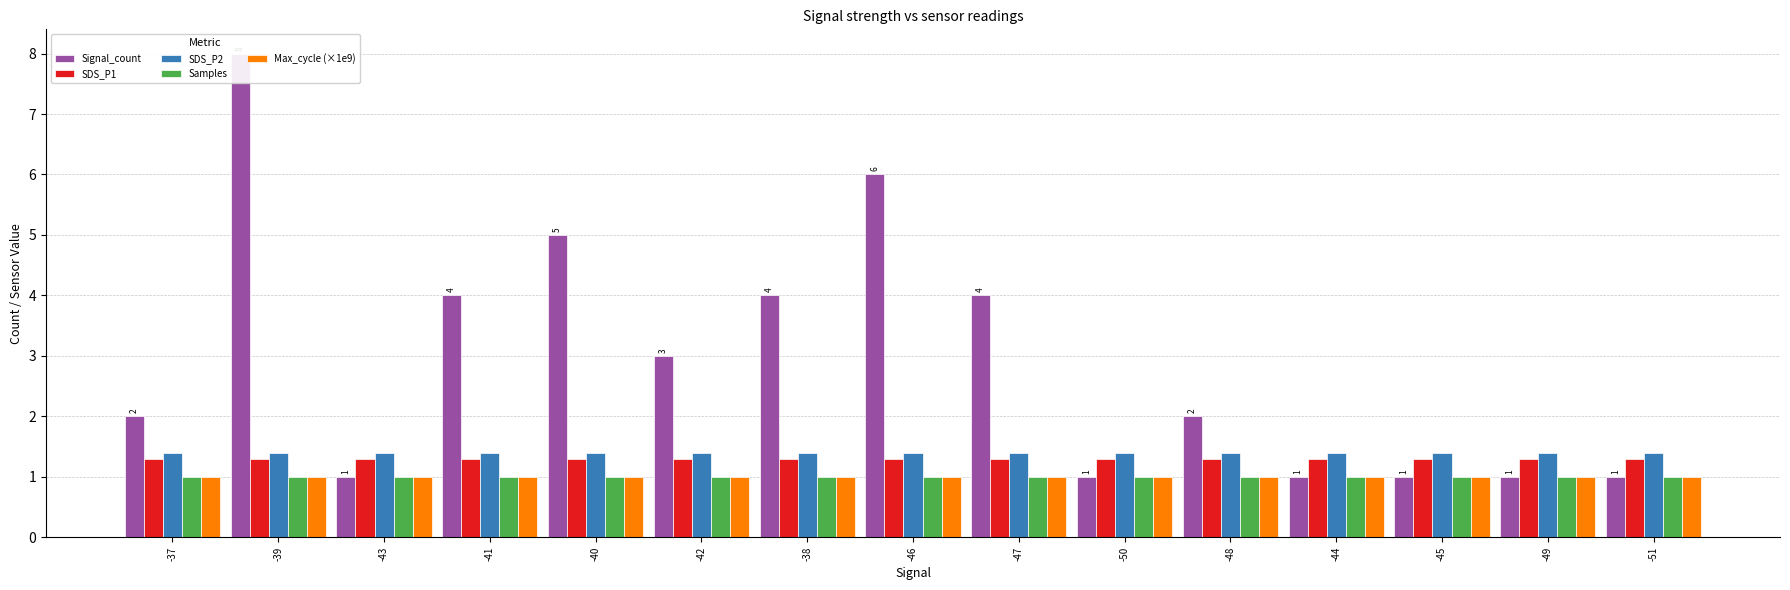

What are all the series names shown in the legend?

Signal_count, SDS_P1, SDS_P2, Samples, Max_cycle (×1e9)